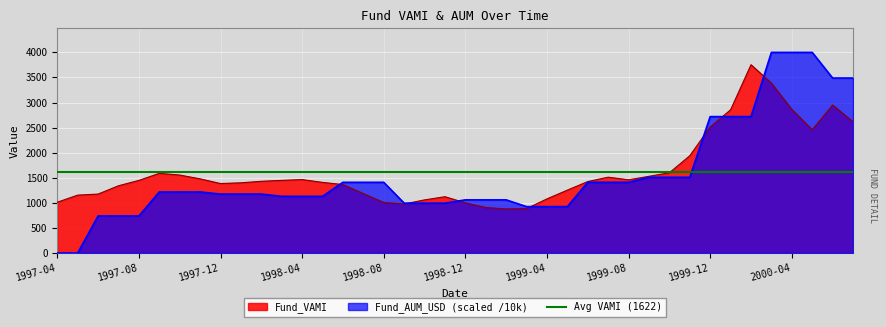

The value of Fund_AUM_USD at 1997-08 is 368.7. True or false?

False